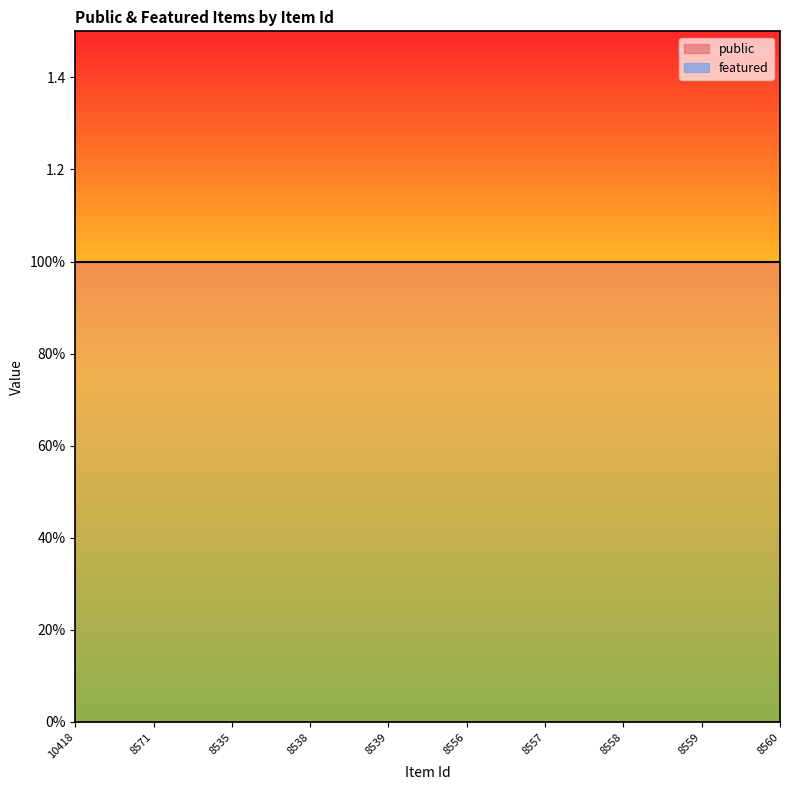

The public series shows 1 at 8558. True or false?

True